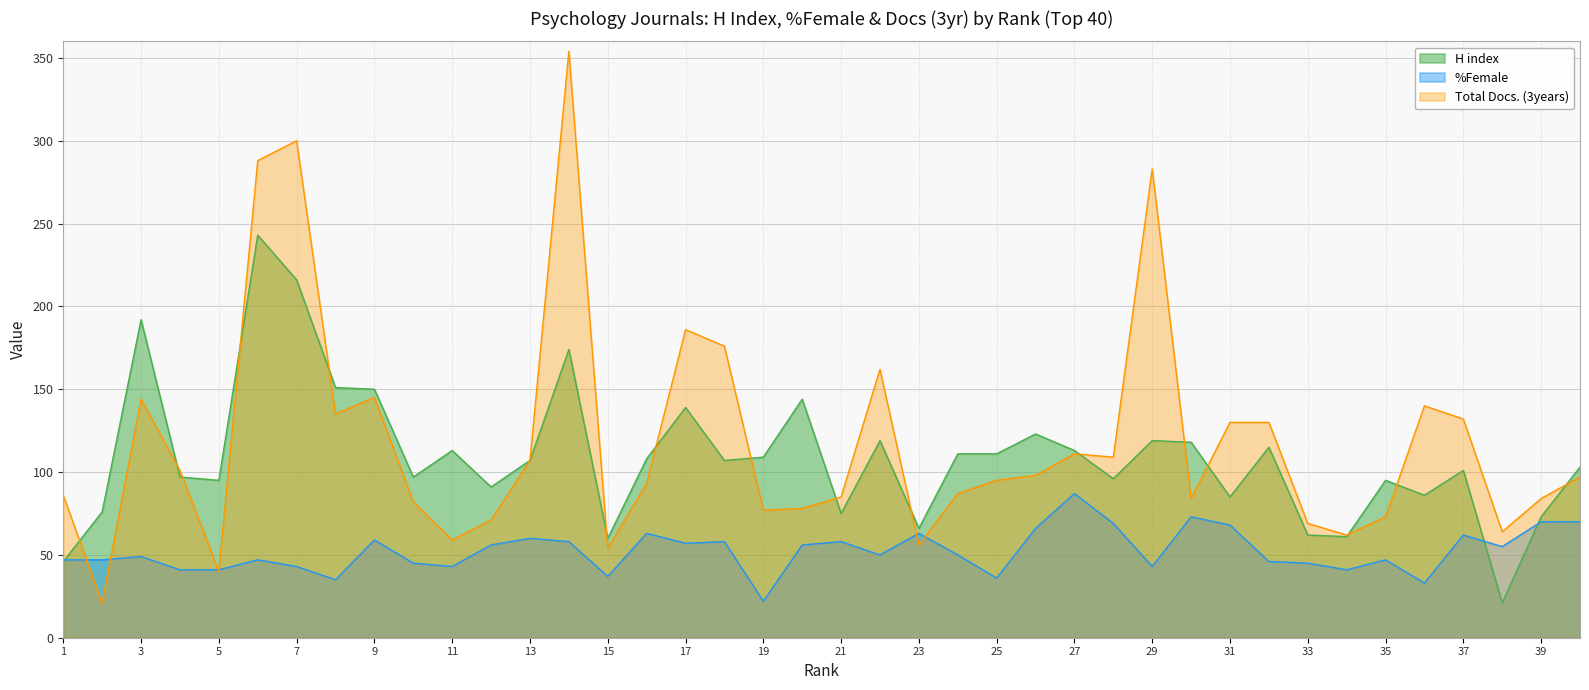

What is the value of the Total Docs. (3years) point at the 14th from the left?

354